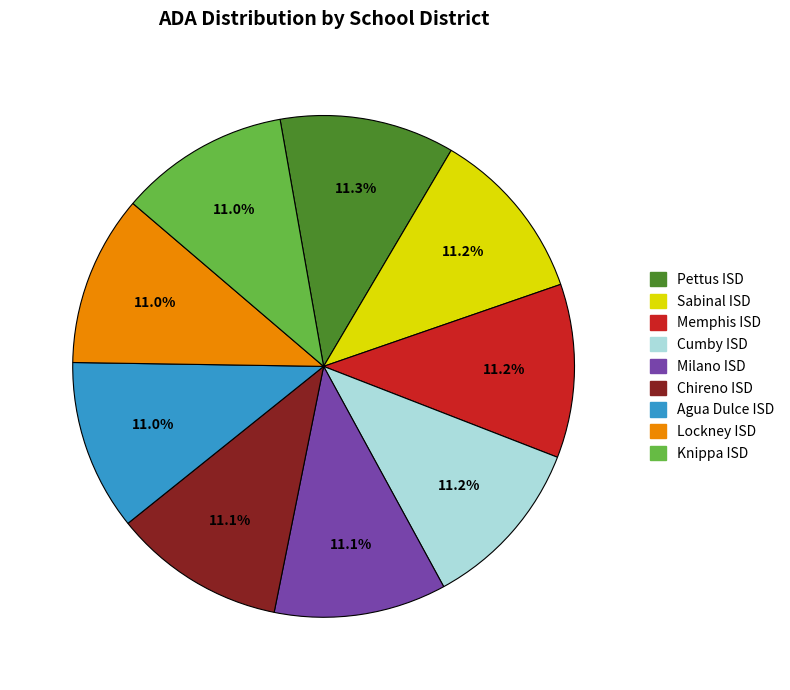

Is there a majority slice in this chart?

No